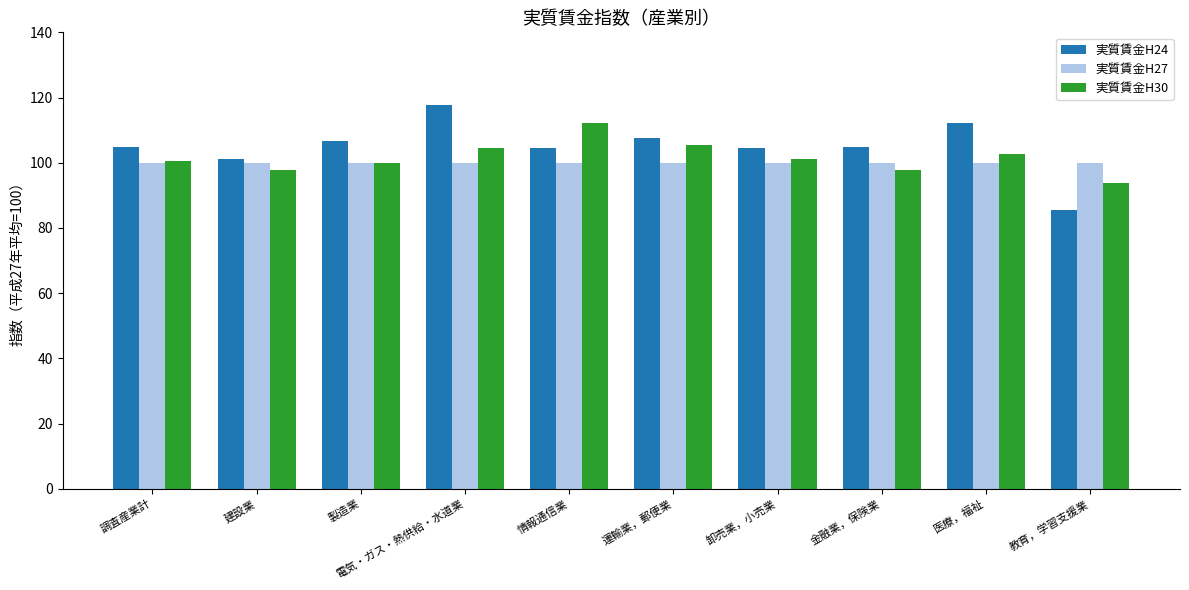

Is the value of 実質賃金H24 at 卸売業，小売業 greater than the value of 実質賃金H27 at 卸売業，小売業?

Yes